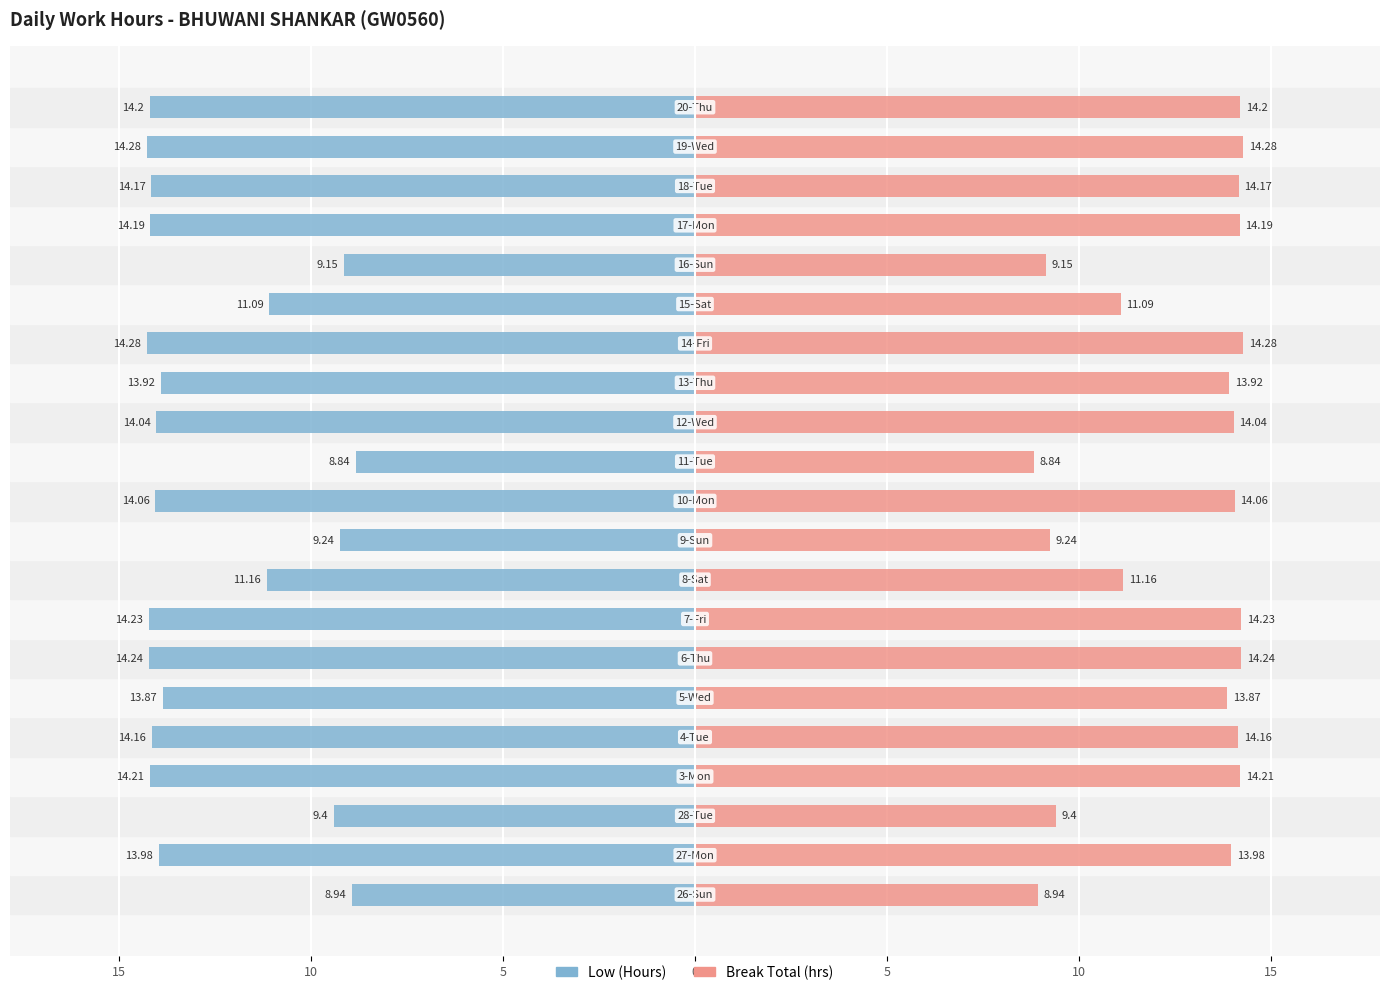

What are all the series names shown in the legend?

Low (Hours), Break Total (hrs)